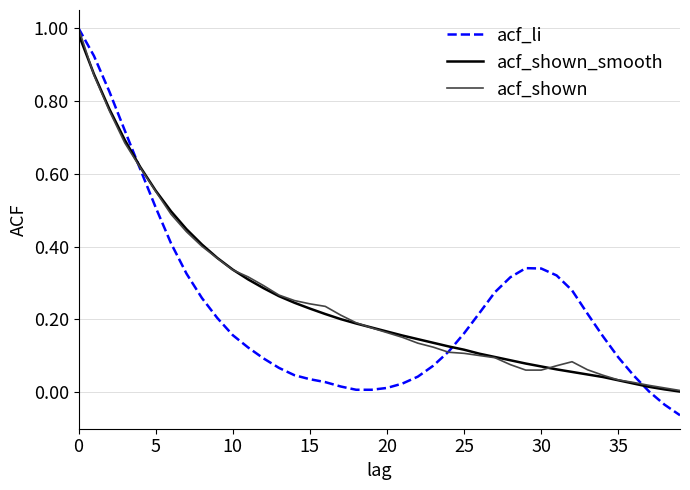

What is the maximum value for acf_shown_smooth?

1.0